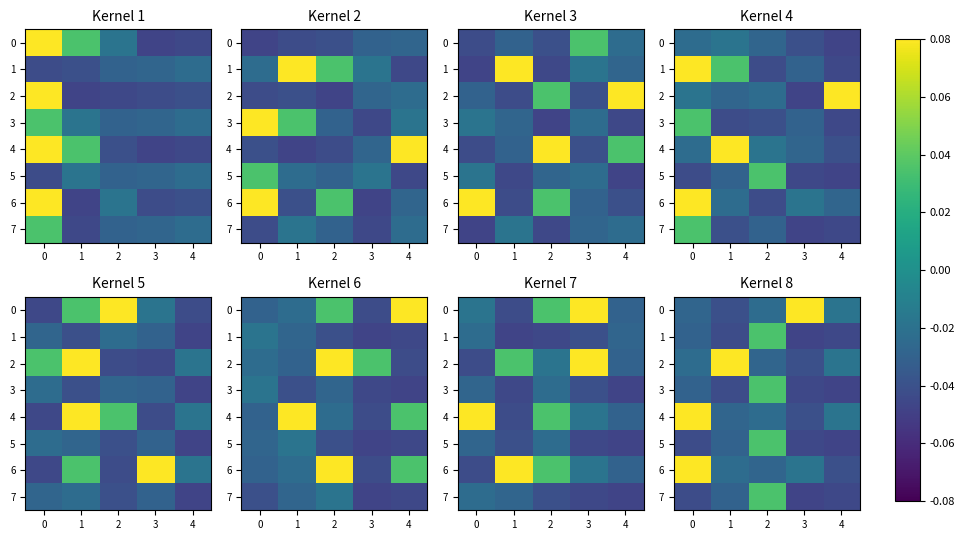

True or false: 4 has a value of -0.0 at 4.

True